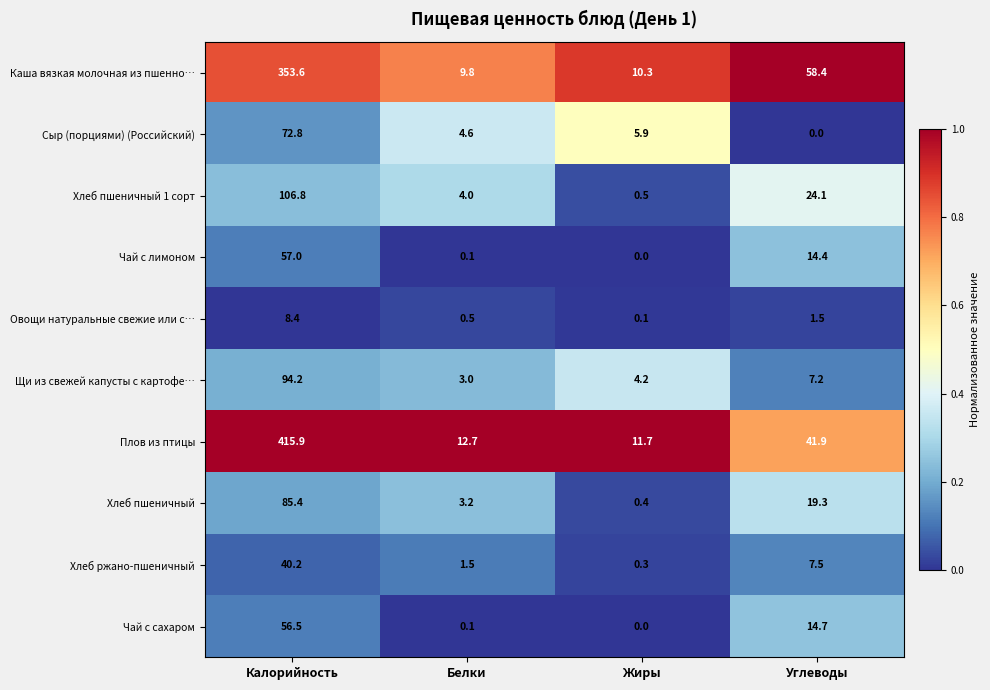

Which series has the largest total across all categories?

Плов из птицы